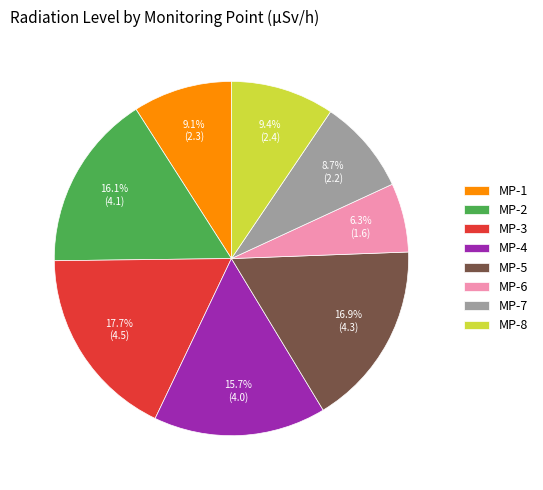

Which category has the smallest portion of the pie?

MP-6